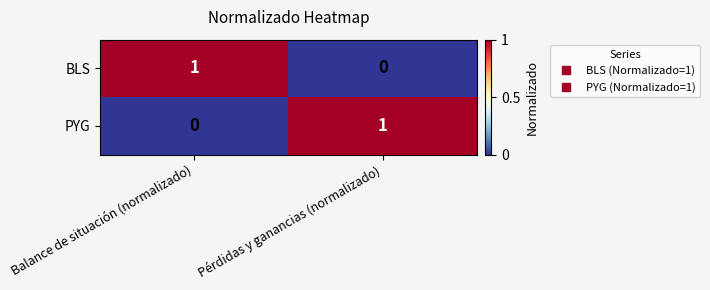

Reading right to left, transcribe all the data shown in this chart.

BLS: 0	1
PYG: 1	0